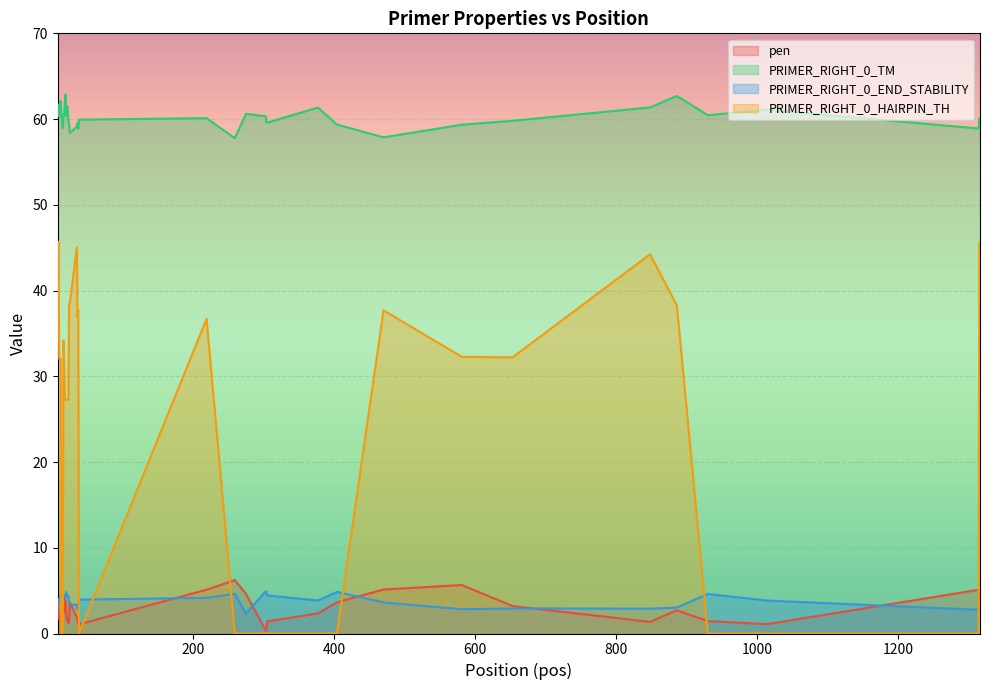

What is the highest value of the PRIMER_RIGHT_0_END_STABILITY series?

4.9